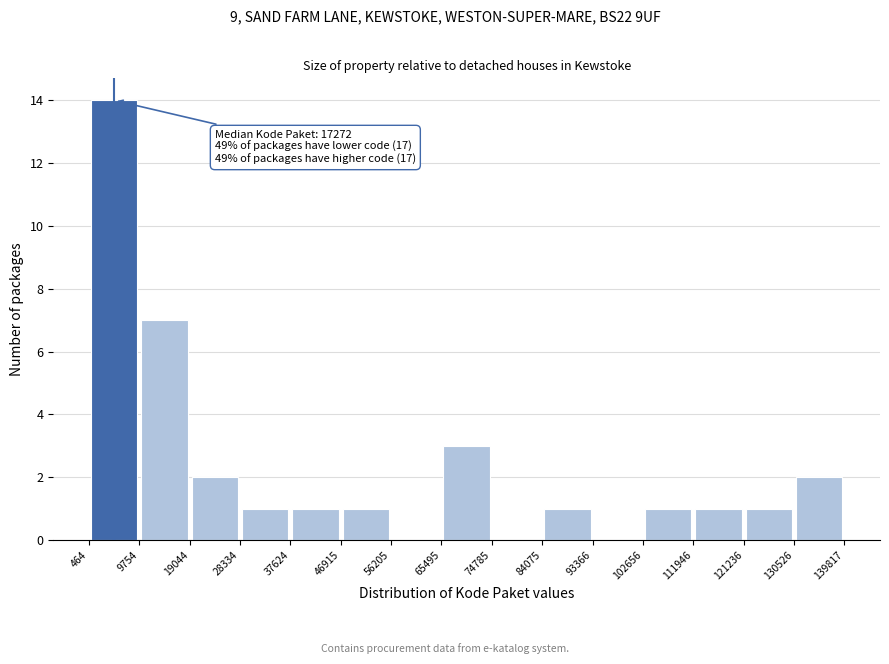

Which range on the x-axis has the tallest bar?

464 to 9754